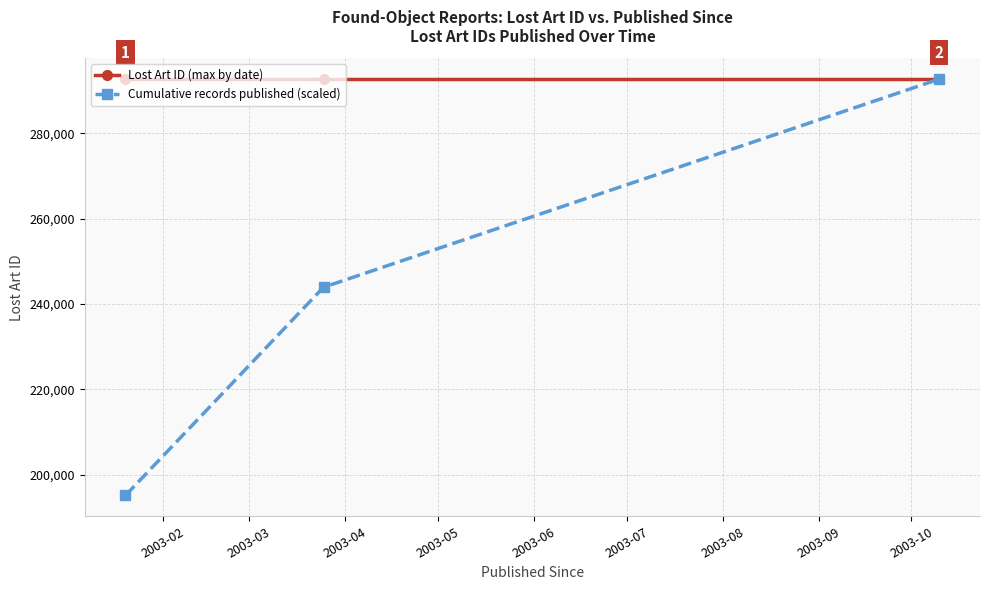

What is the highest value of the Lost Art ID (max by date) series?

292735.0